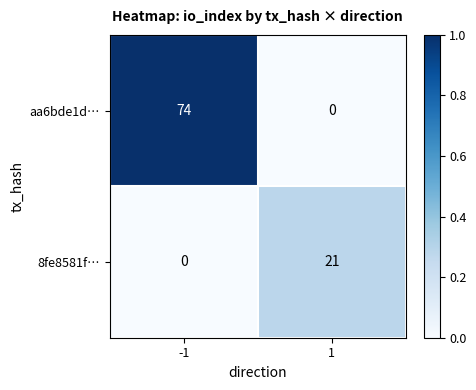

At which category does the chart reach its peak across all series?

-1